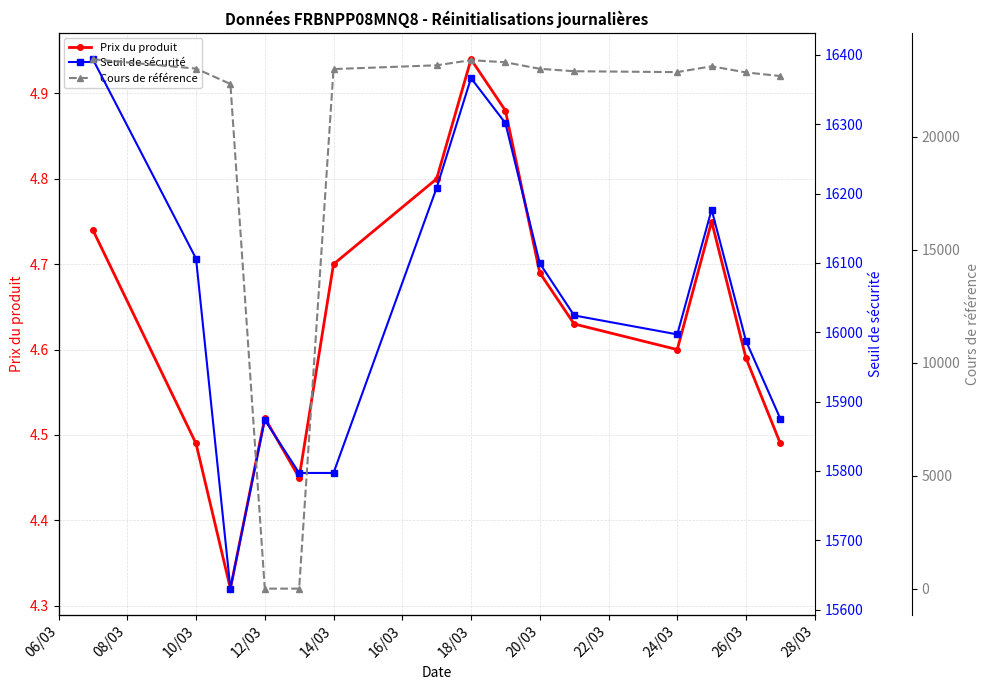

In Prix du produit, how many points are lower than both neighbors (excluding endpoints)?

3